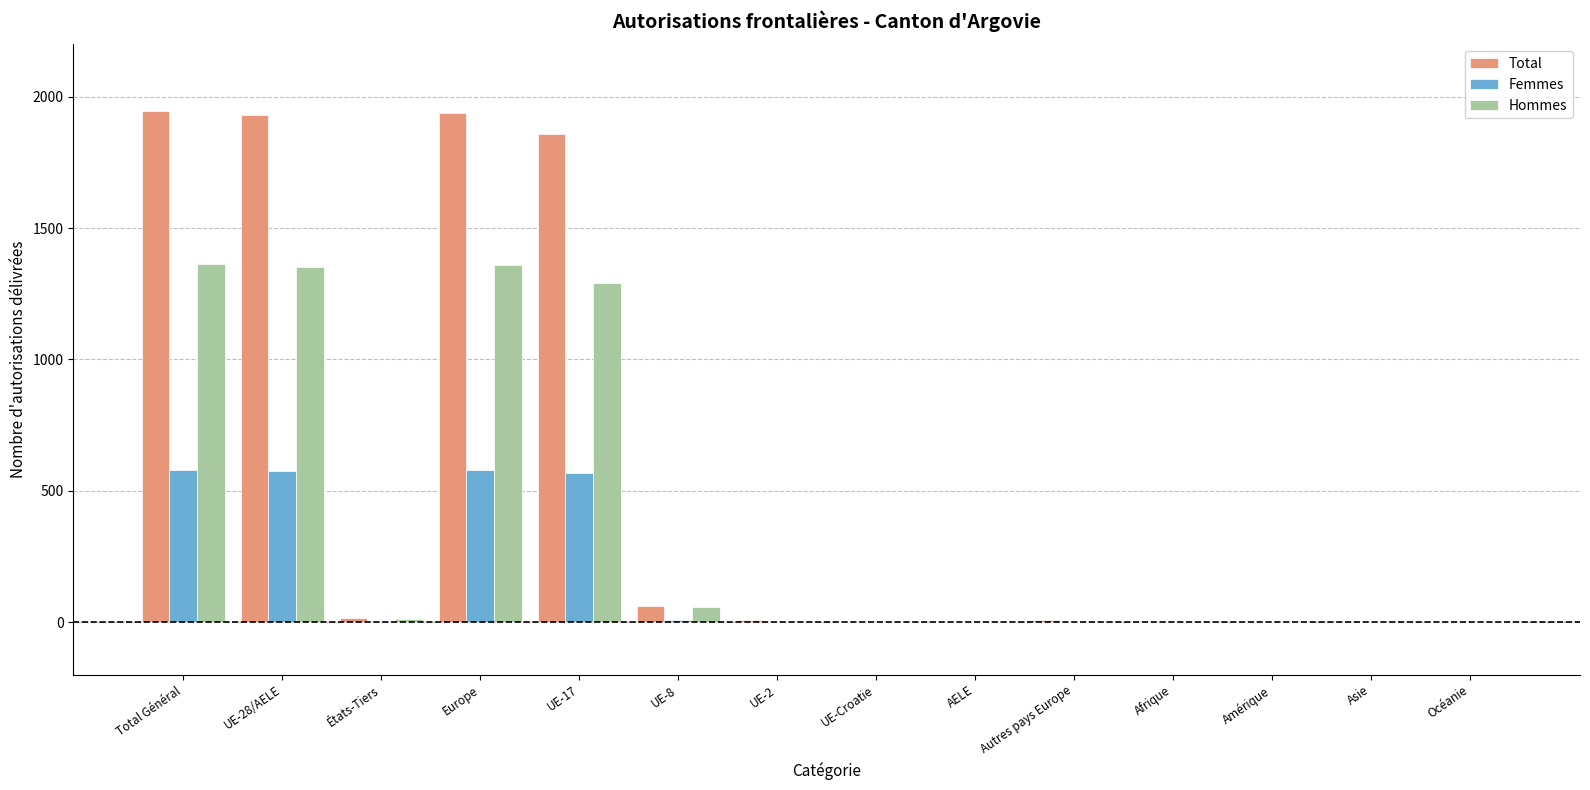

How many groups of bars are there?

14